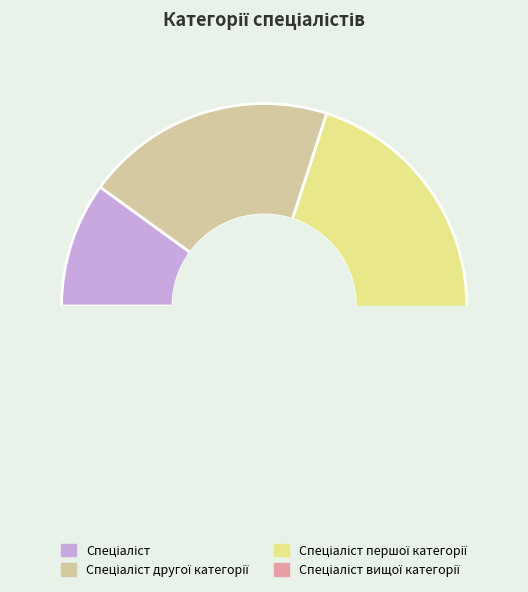

What is the smallest slice in the pie chart?

Спеціаліст